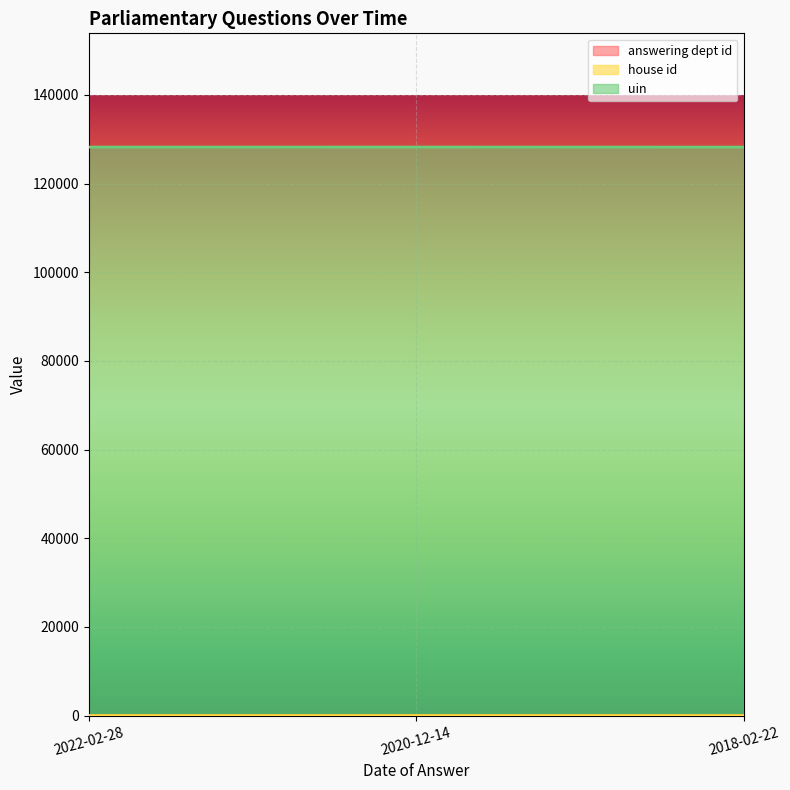

What are all the series names shown in the legend?

answering dept id, house id, uin